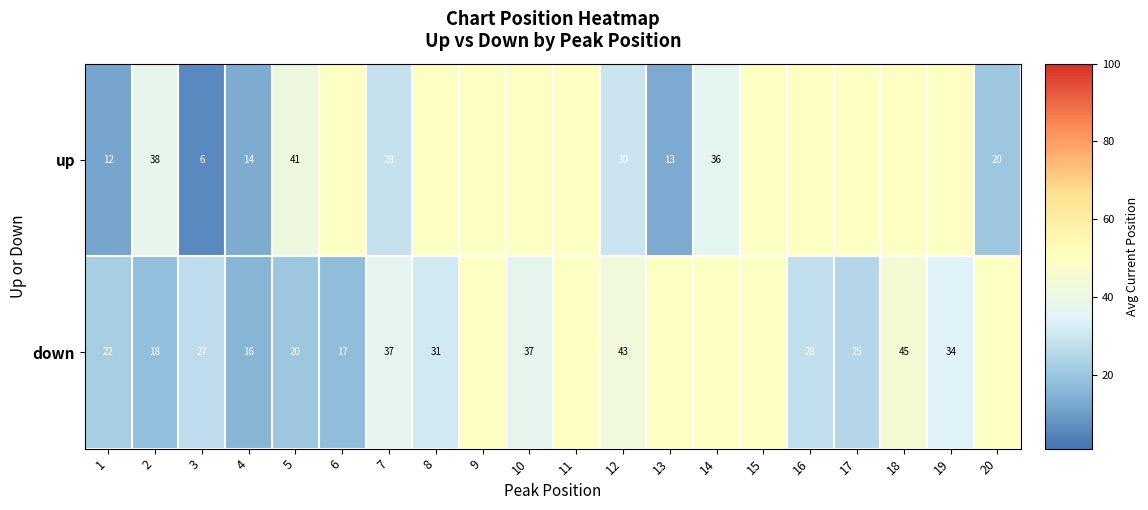

What is the total value across all series at 5?

61